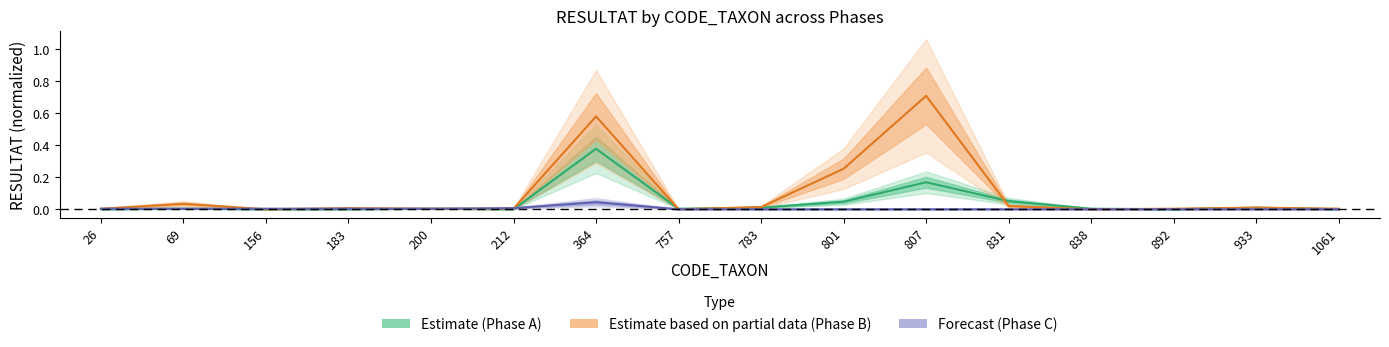

How many data points in C are above 0?

7